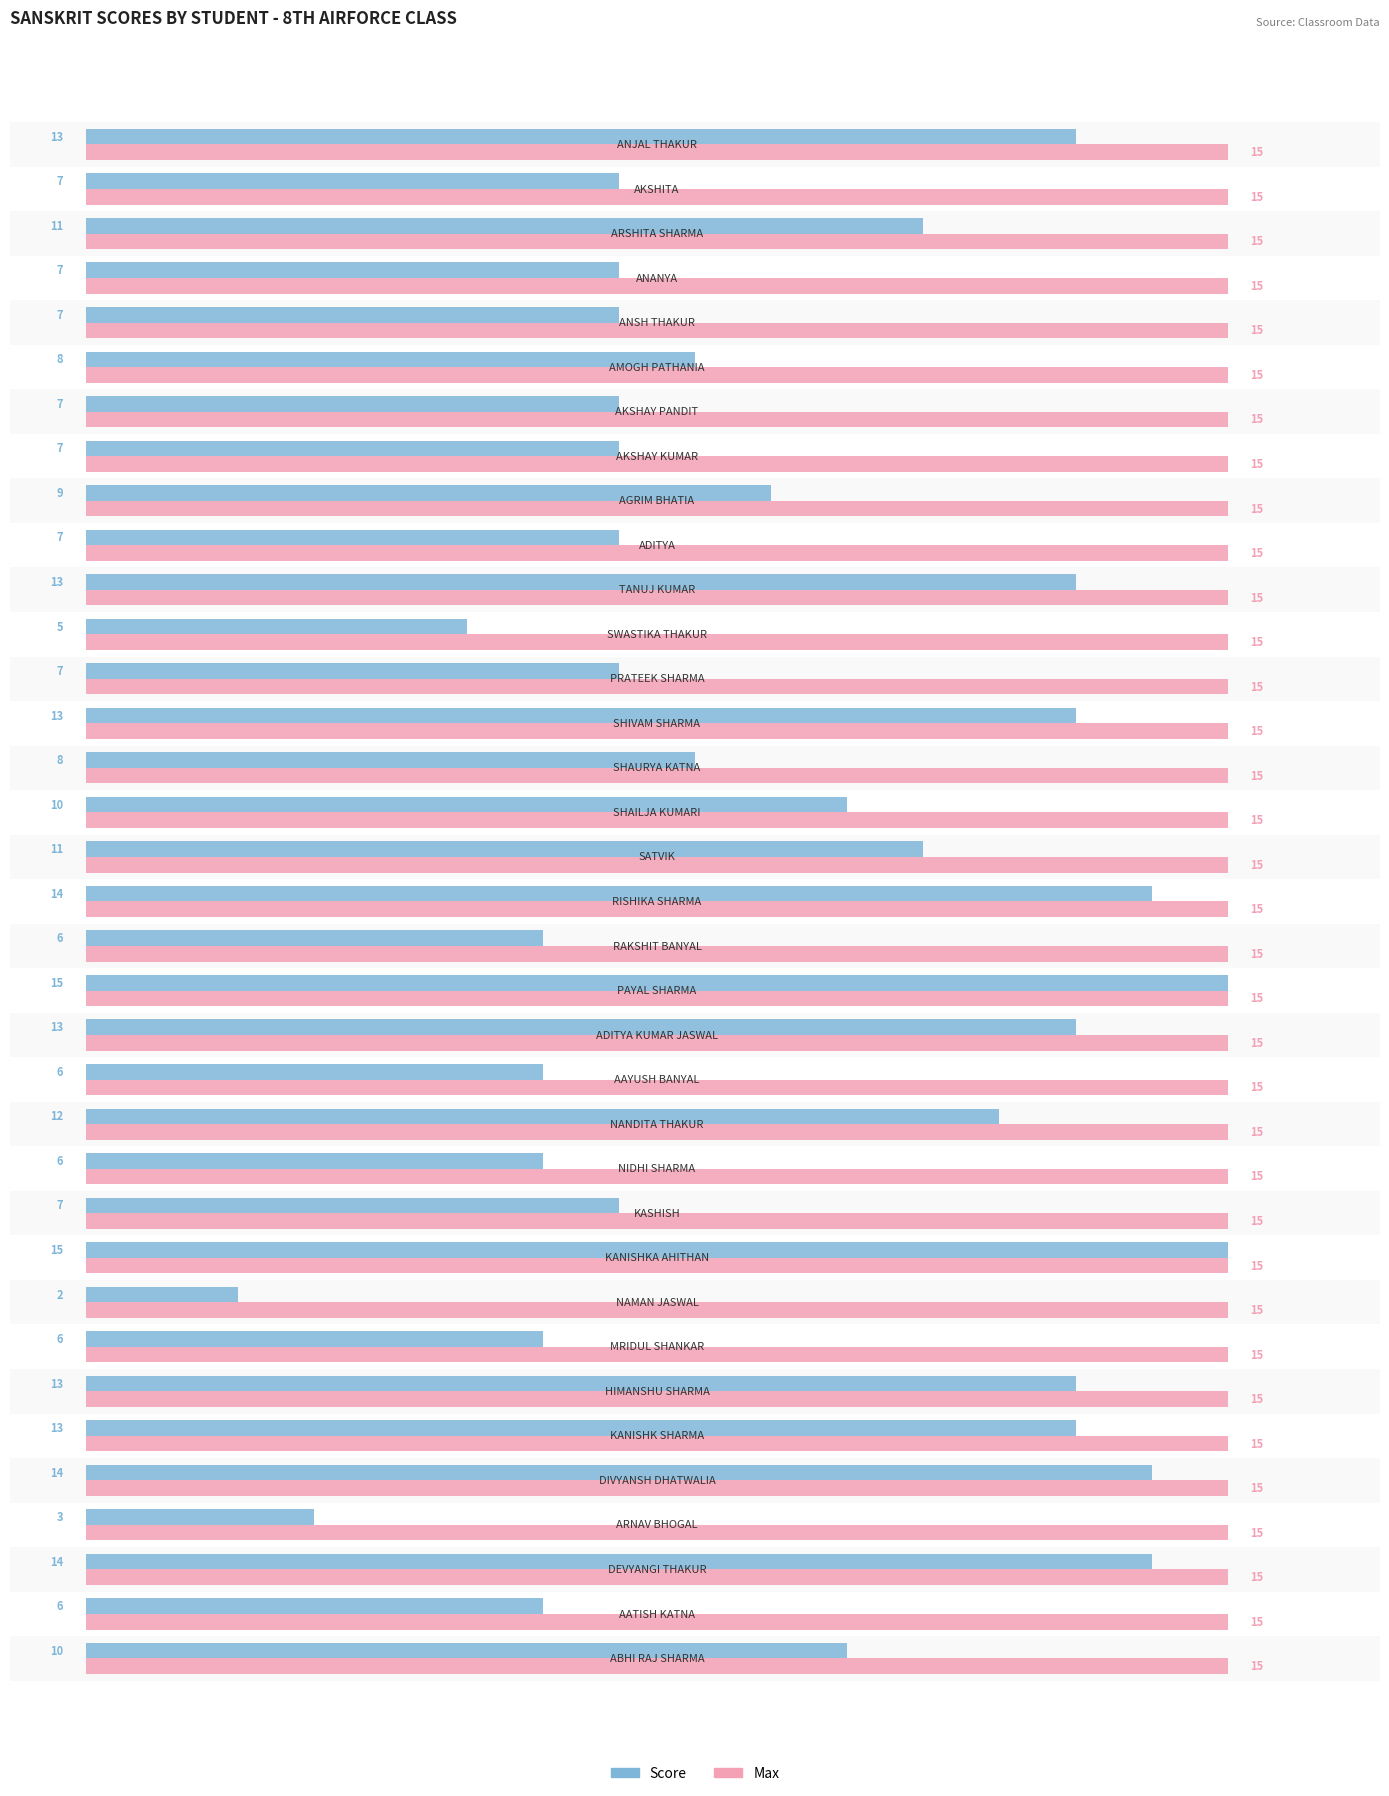

List the series in order of their overall mean, highest first.

Max, Score